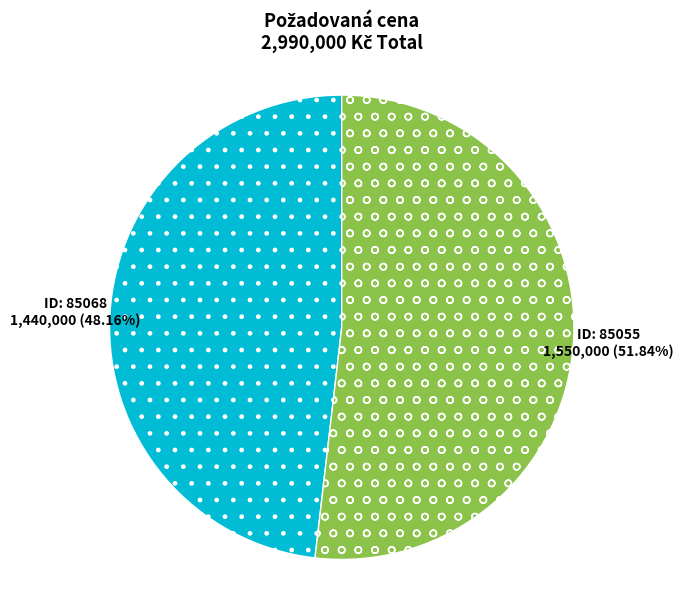

Is there a majority slice in this chart?

Yes